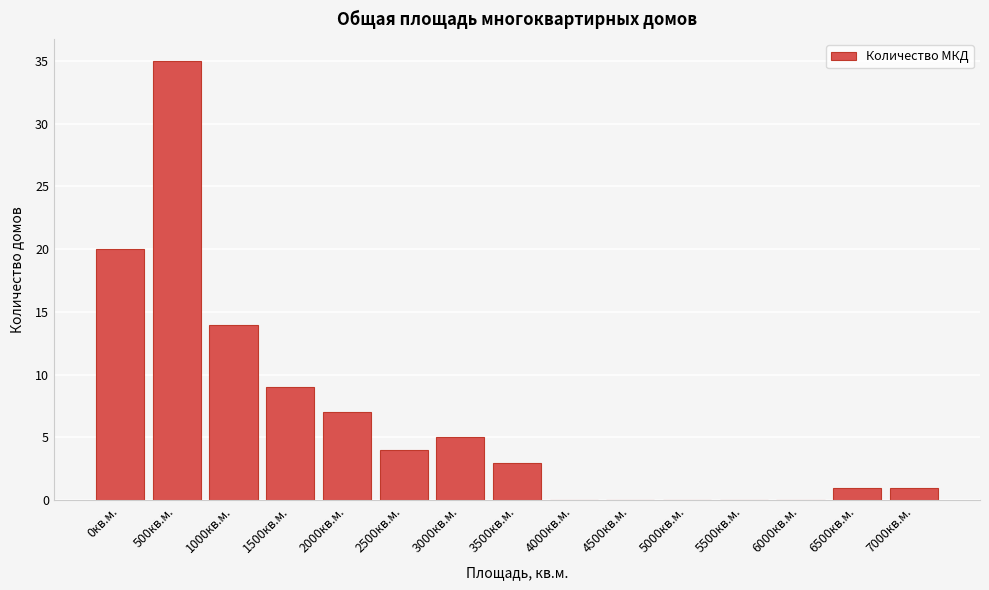

Reading left to right, what are all the values shown in this chart?

0кв.м.=20	500кв.м.=35	1000кв.м.=14	1500кв.м.=9	2000кв.м.=7	2500кв.м.=4	3000кв.м.=5	3500кв.м.=3	4000кв.м.=0	4500кв.м.=0	5000кв.м.=0	5500кв.м.=0	6000кв.м.=0	6500кв.м.=1	7000кв.м.=1